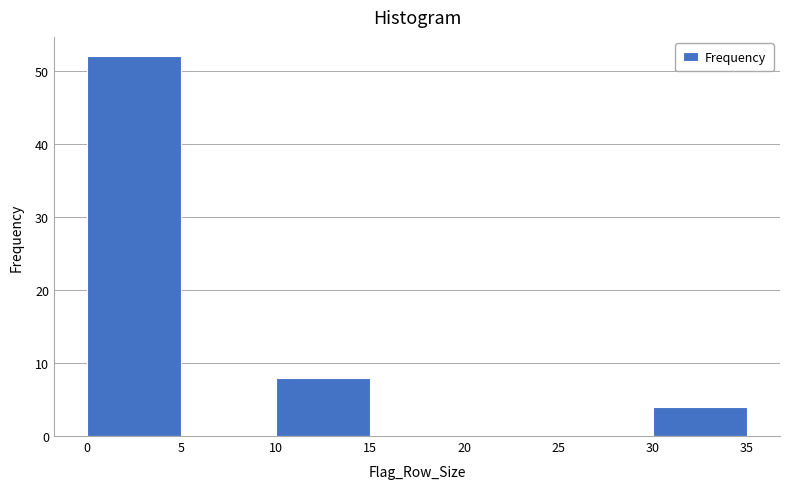

What is the height of the bar covering 30 to 35 on the x-axis? The values are not printed on the chart, so give them approximately, as read against the axis.

4